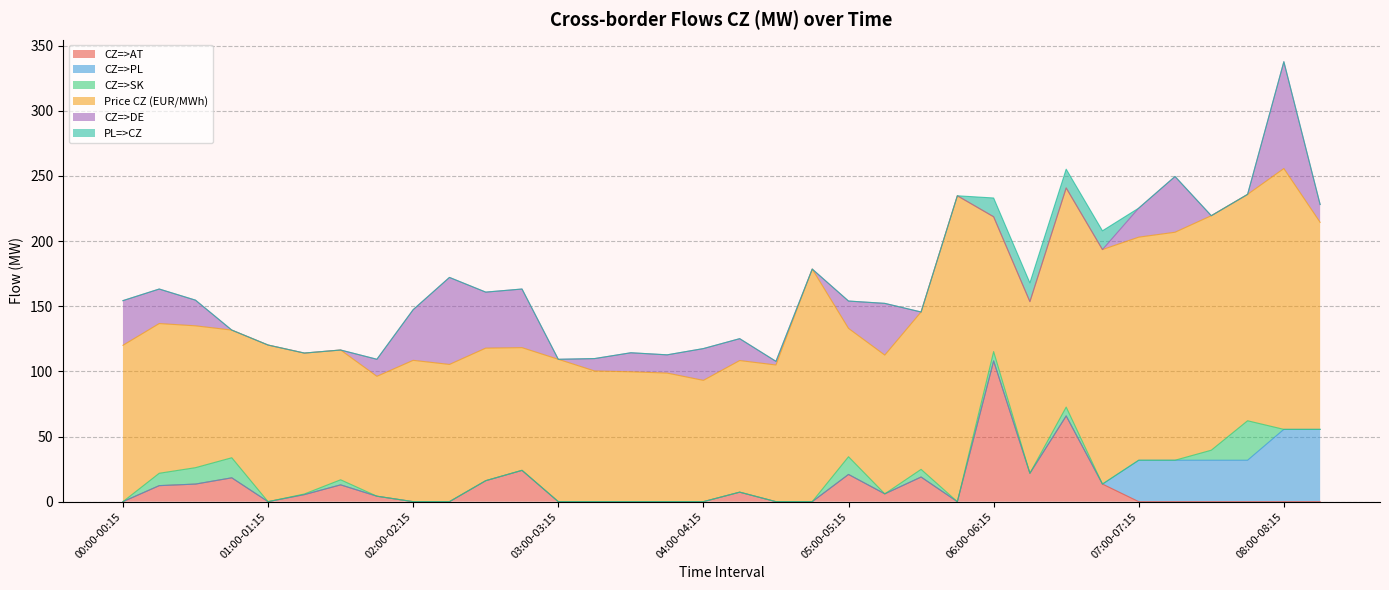

Which series changed the most between 00:45-01:00 and 04:15-04:30?

CZ=>DE